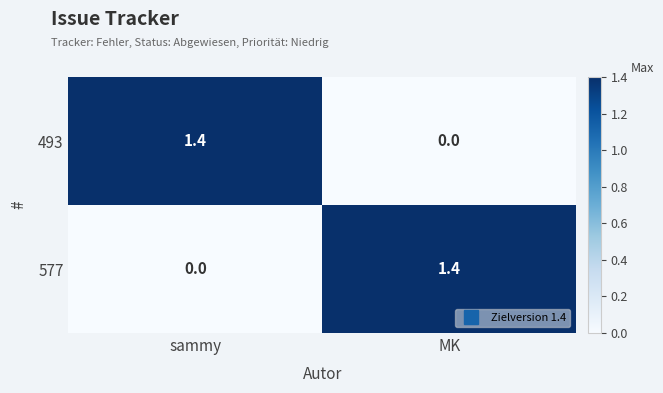

At how many categories does at least one series exceed 0?

2